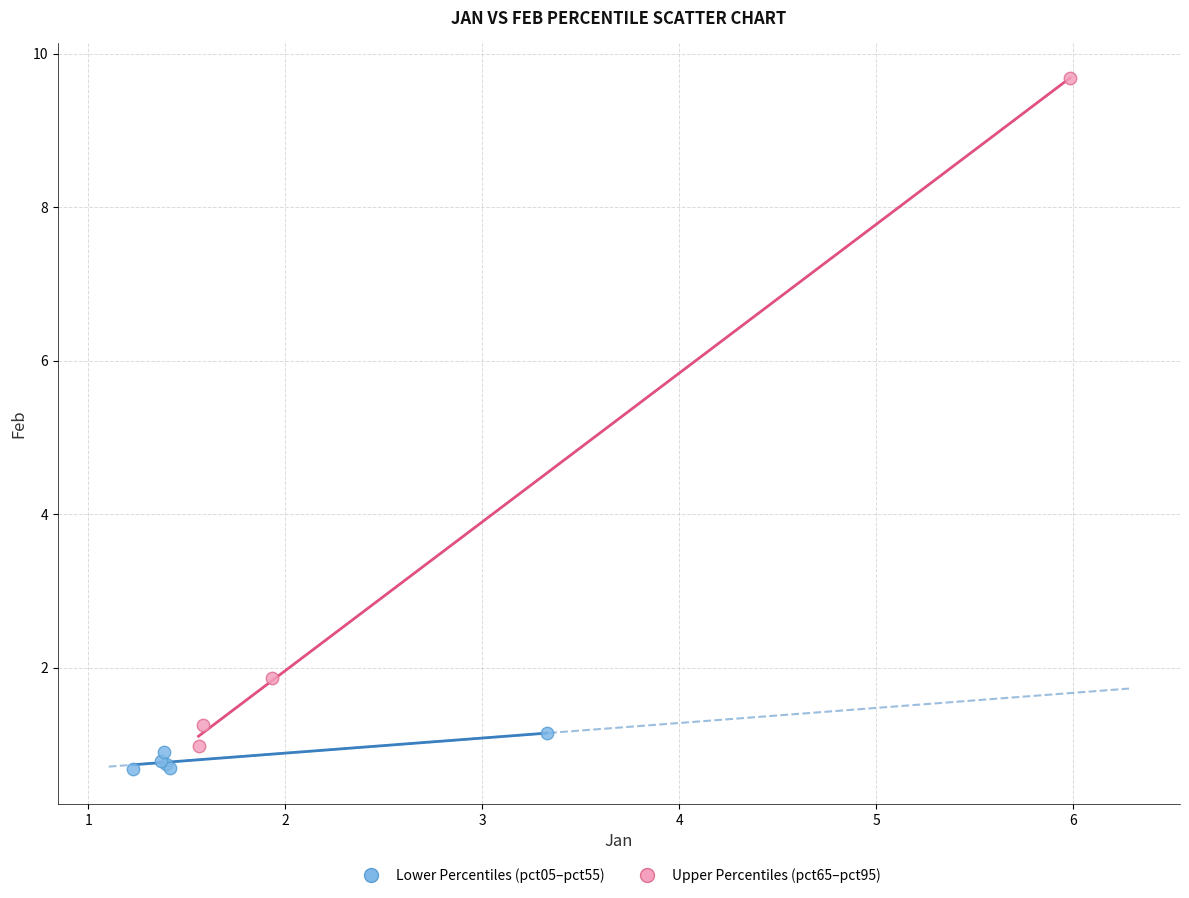

Which series reaches the maximum Y coordinate?

Upper Percentiles (pct65–pct95)